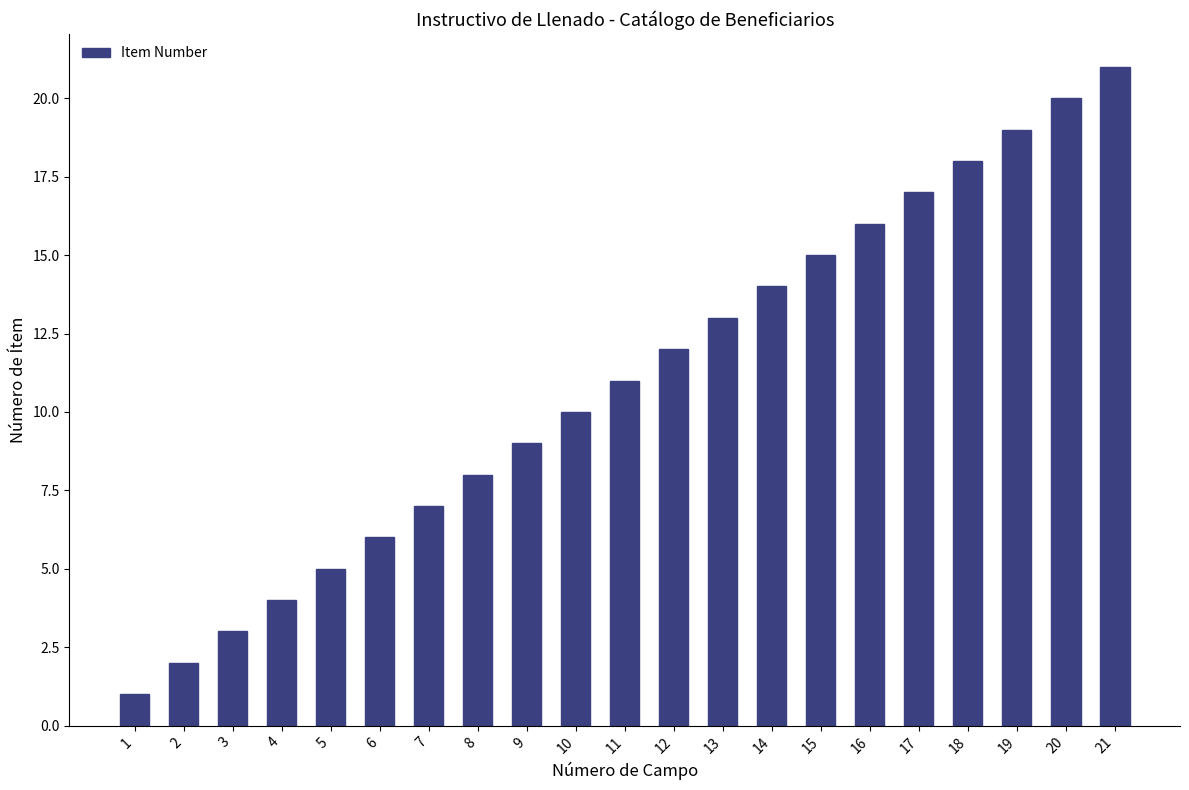

What value does the data have at 14, to the nearest 5?

15